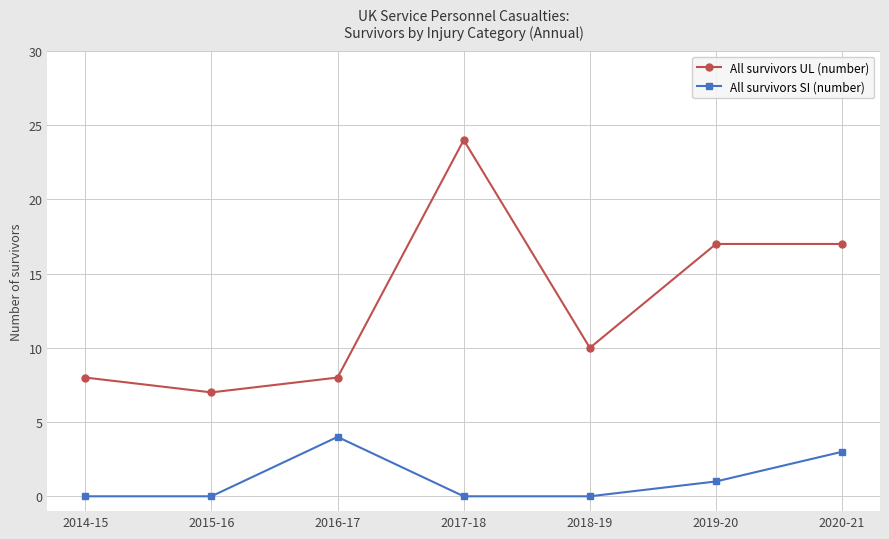

What is the spread (max minus min) of values at 2015-16?

7